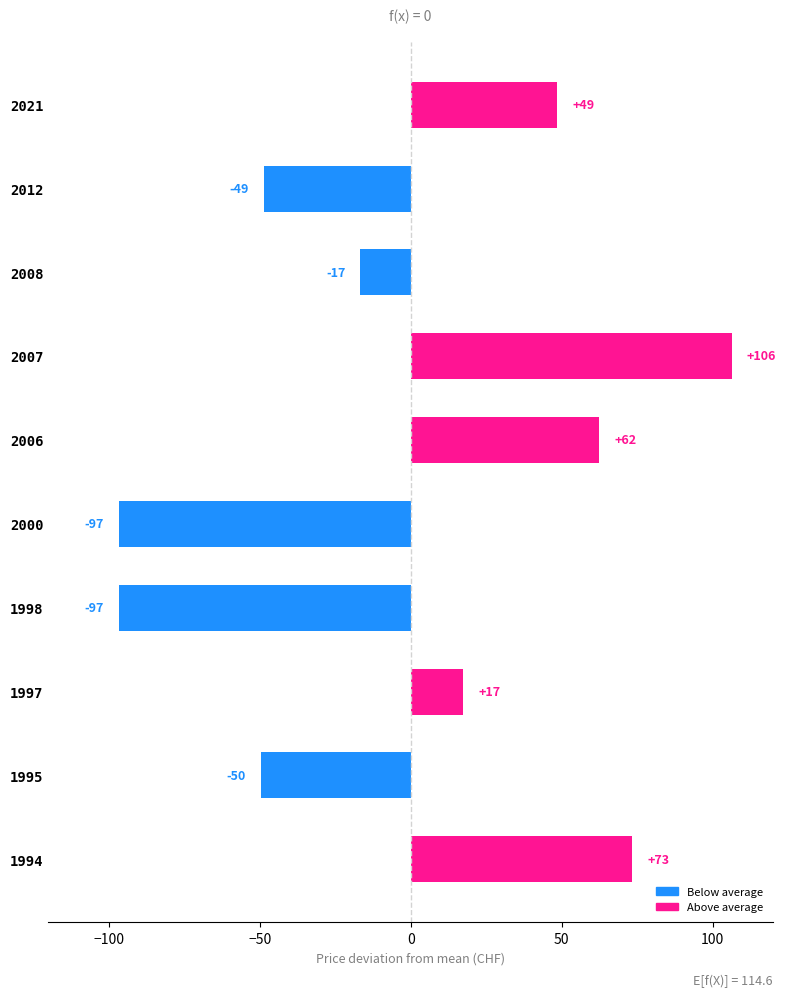

How many bars are there in total?

10